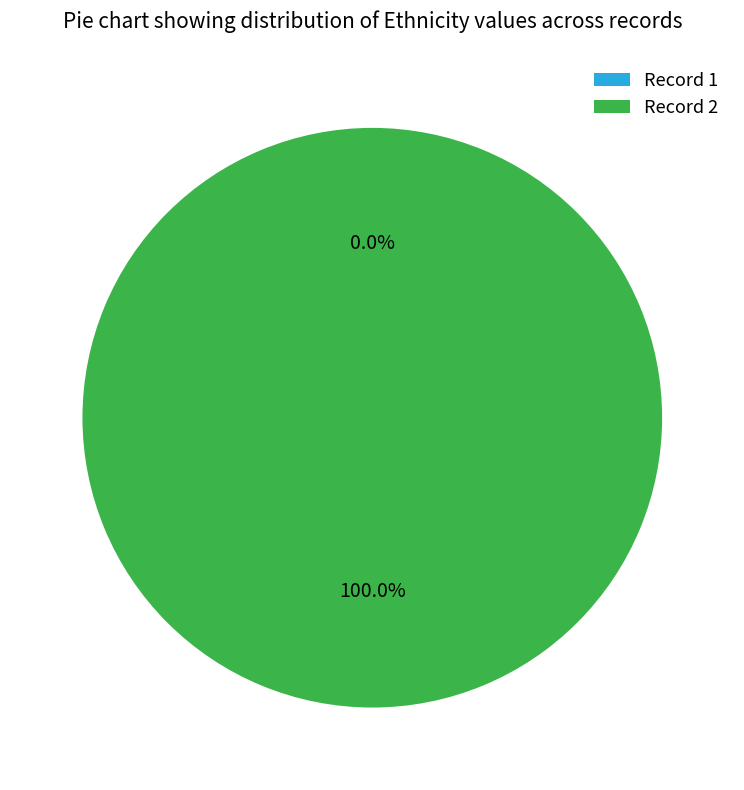

What is the change in value from 1 to 2?

+1